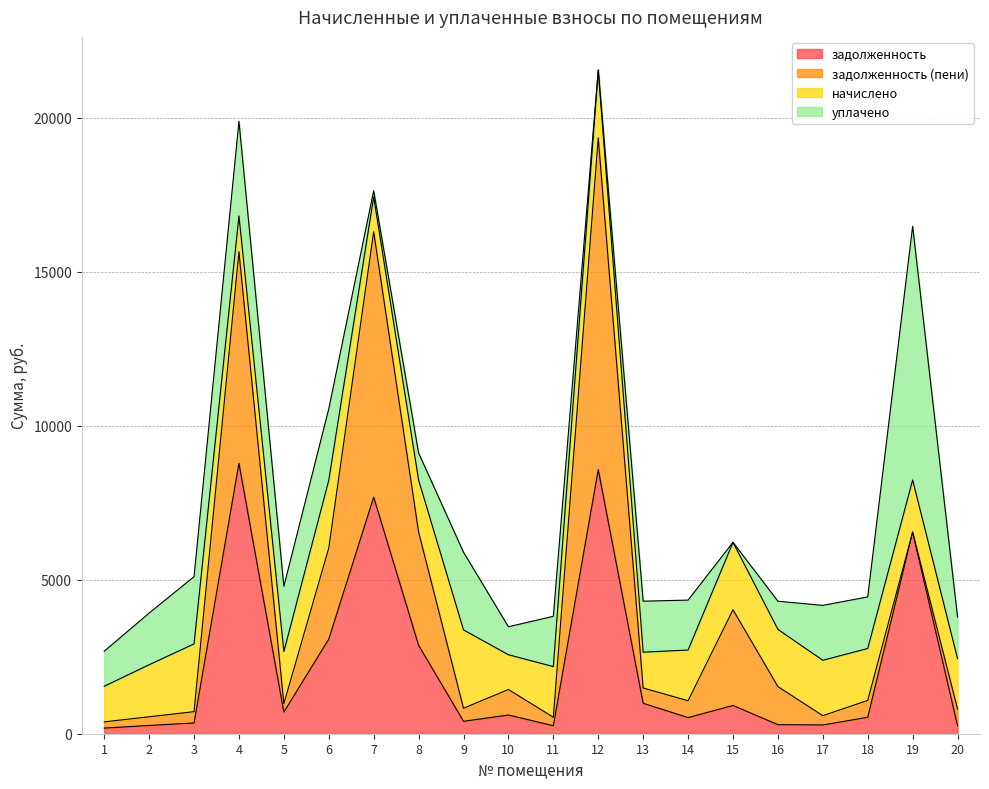

What is the value of the уплачено point at the 18th from the left?

1674.0